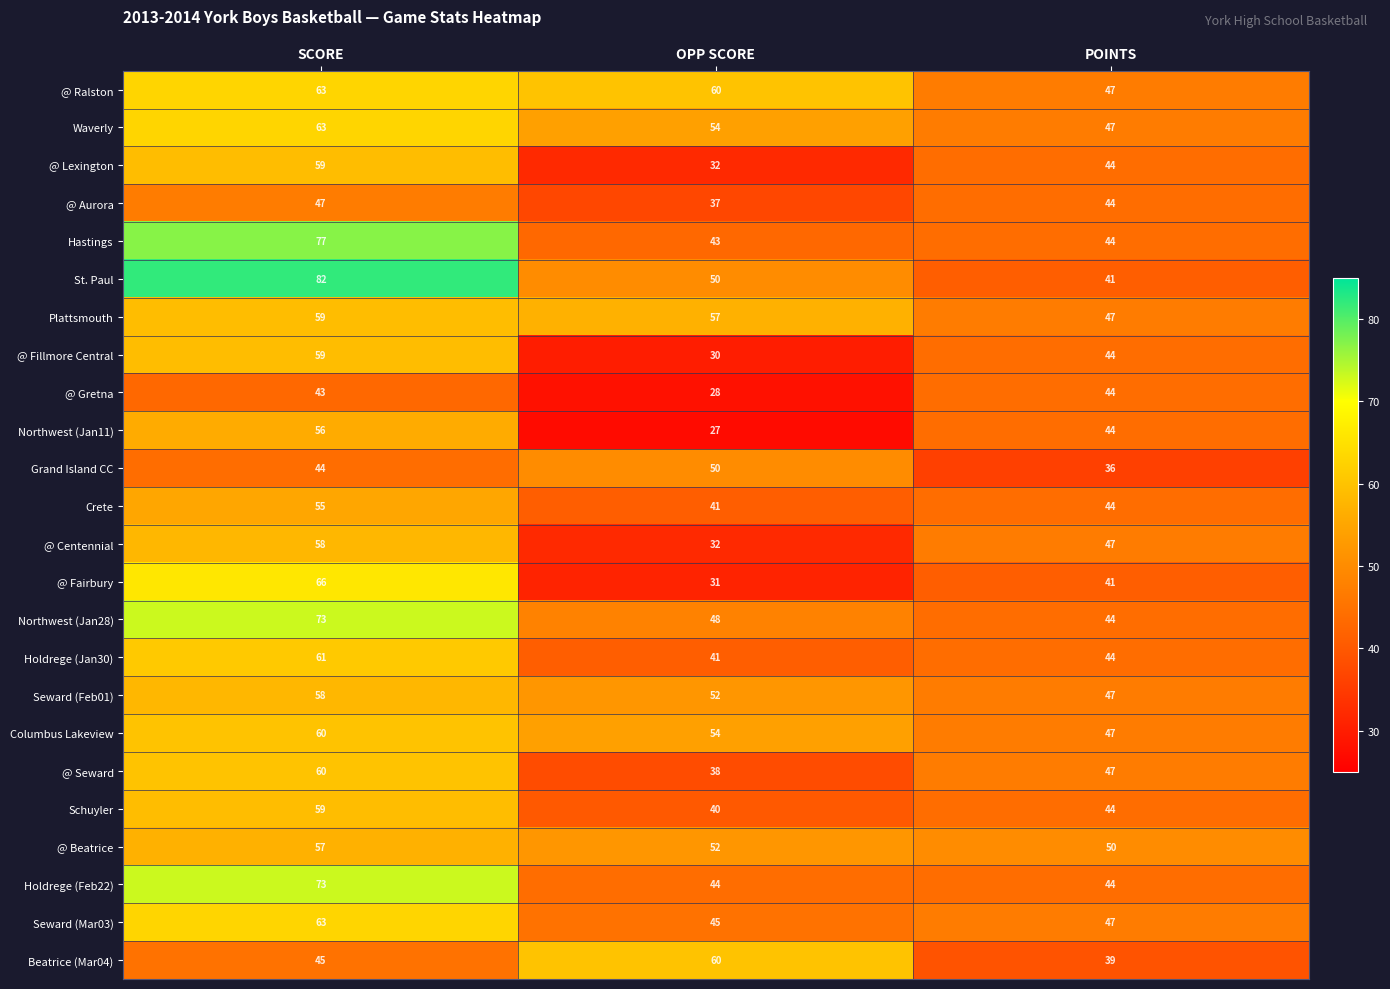

What is the minimum value for @ Aurora?

37